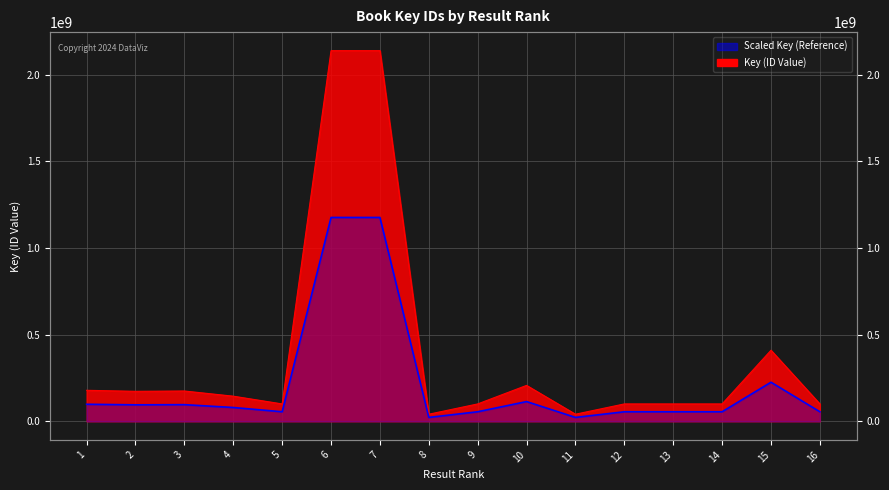

The value at 6 is 2137664356. True or false?

True